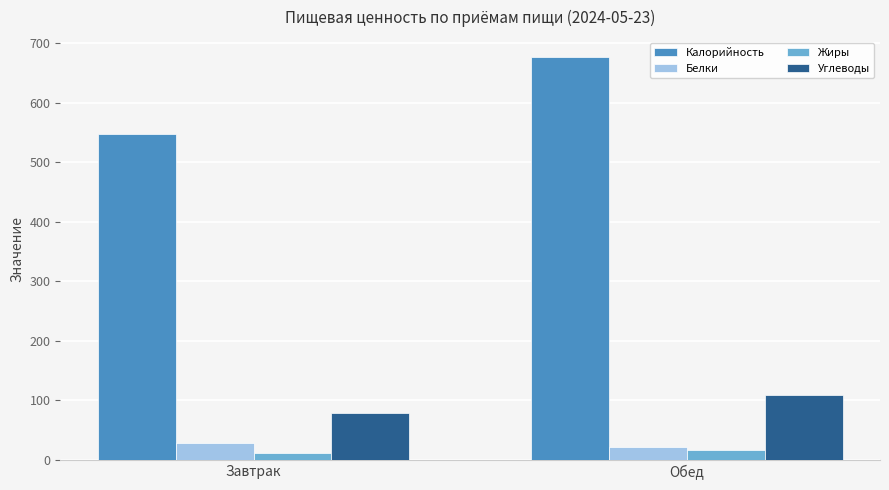

How many groups of bars are there?

2